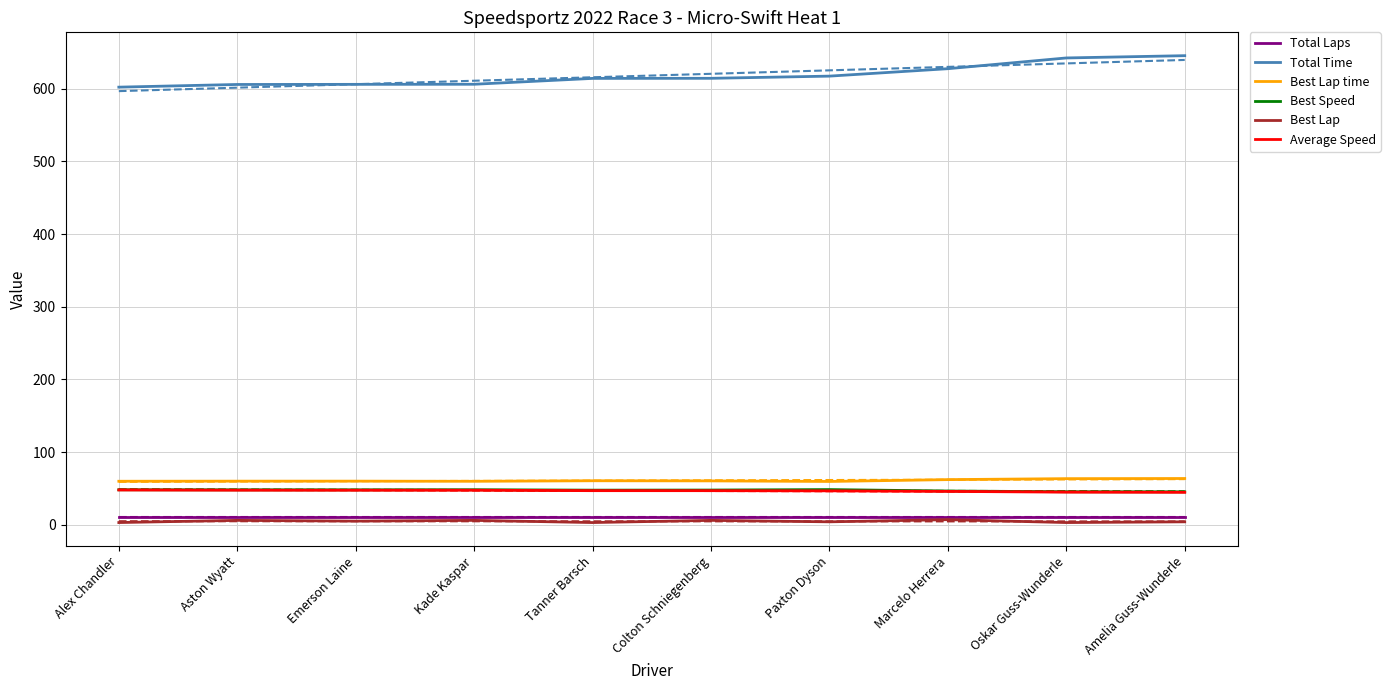

Reading left to right, transcribe all the data shown in this chart.

Total Laps: Alex Chandler=10.0	Aston Wyatt=10.0	Emerson Laine=10.0	Kade Kaspar=10.0	Tanner Barsch=10.0	Colton Schniegenberg=10.0	Paxton Dyson=10.0	Marcelo Herrera=10.0	Oskar Guss-Wunderle=10.0	Amelia Guss-Wunderle=10.0
Total Time: Alex Chandler=602.2	Aston Wyatt=605.9	Emerson Laine=606.1	Kade Kaspar=606.2	Tanner Barsch=614.3	Colton Schniegenberg=614.4	Paxton Dyson=617.4	Marcelo Herrera=627.6	Oskar Guss-Wunderle=642.4	Amelia Guss-Wunderle=645.5
Best Lap time: Alex Chandler=59.9	Aston Wyatt=60.0	Emerson Laine=60.0	Kade Kaspar=59.8	Tanner Barsch=60.5	Colton Schniegenberg=60.3	Paxton Dyson=59.5	Marcelo Herrera=62.1	Oskar Guss-Wunderle=63.4	Amelia Guss-Wunderle=63.6
Best Speed: Alex Chandler=48.1	Aston Wyatt=48.0	Emerson Laine=48.0	Kade Kaspar=48.2	Tanner Barsch=47.6	Colton Schniegenberg=47.7	Paxton Dyson=48.4	Marcelo Herrera=46.4	Oskar Guss-Wunderle=45.4	Amelia Guss-Wunderle=45.3
Best Lap: Alex Chandler=3.0	Aston Wyatt=6.0	Emerson Laine=5.0	Kade Kaspar=6.0	Tanner Barsch=3.0	Colton Schniegenberg=6.0	Paxton Dyson=4.0	Marcelo Herrera=7.0	Oskar Guss-Wunderle=3.0	Amelia Guss-Wunderle=4.0
Average Speed: Alex Chandler=47.8	Aston Wyatt=47.5	Emerson Laine=47.5	Kade Kaspar=47.5	Tanner Barsch=46.9	Colton Schniegenberg=46.9	Paxton Dyson=46.6	Marcelo Herrera=45.9	Oskar Guss-Wunderle=44.8	Amelia Guss-Wunderle=44.6